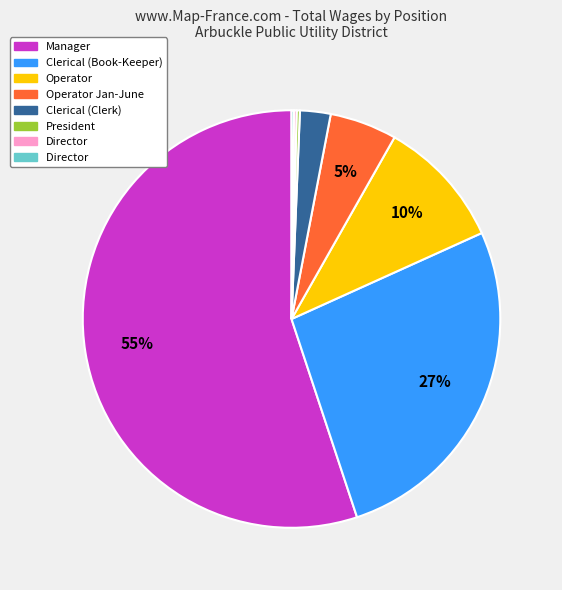

To the nearest percent, what is the average slice percentage?

12%